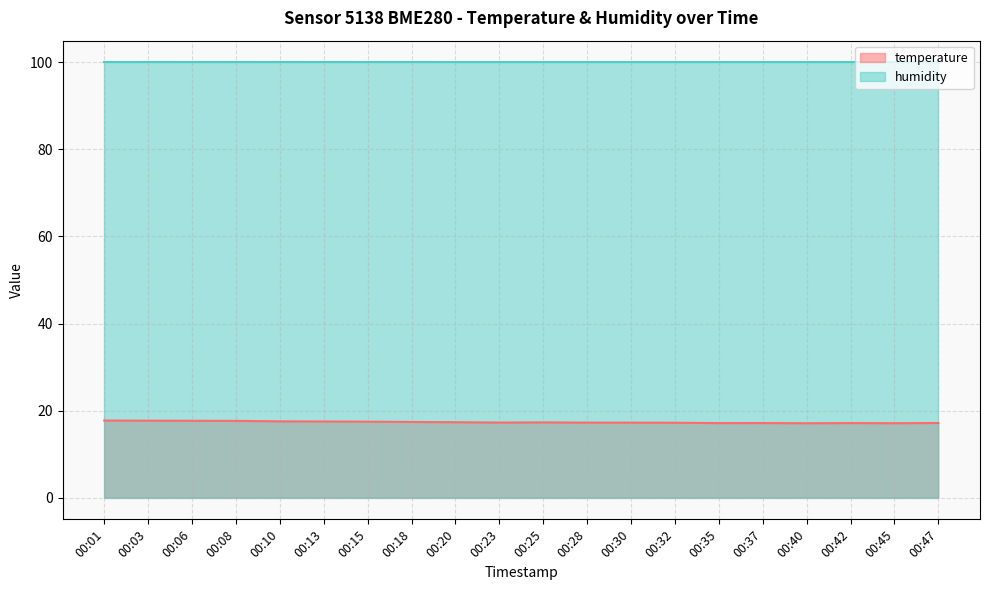

At which category does the chart reach its peak across all series?

00:01